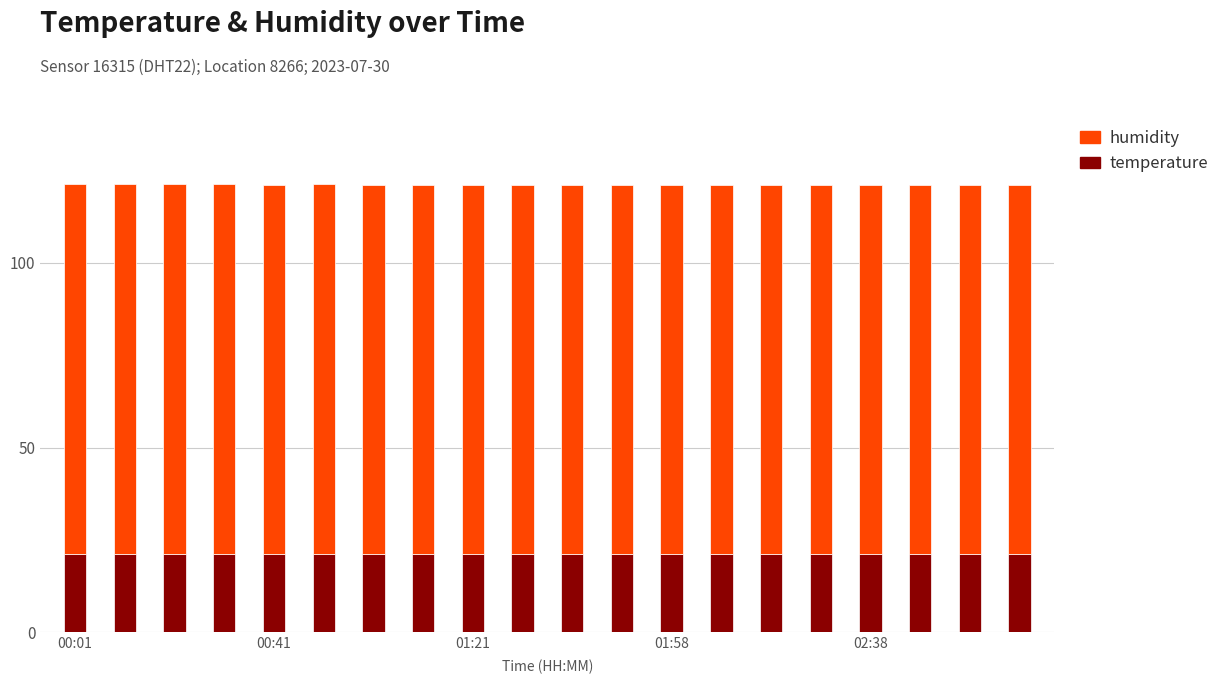

Does the chart contain stacked bars?

Yes